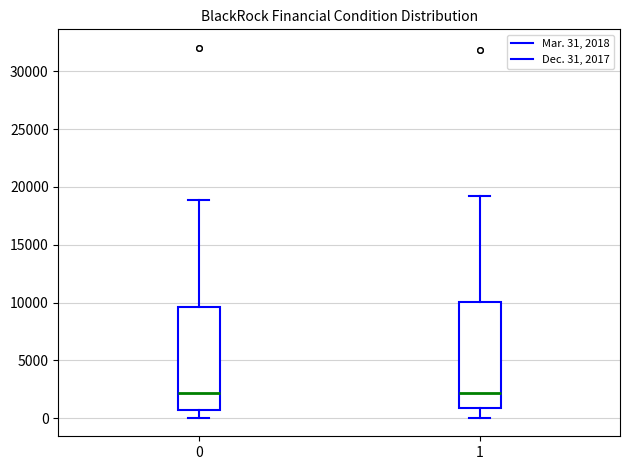

Reading left to right, transcribe this box plot: for each box, give where its median line is, the range the box spans, and where its two whiskers end, as read against the y-axis. The values are not printed on the chart, so give them approximately, as read against the axis.

0: median 2000, box 500 to 9500, whiskers 0 to 19000
1: median 2000, box 1000 to 10000, whiskers 0 to 19500